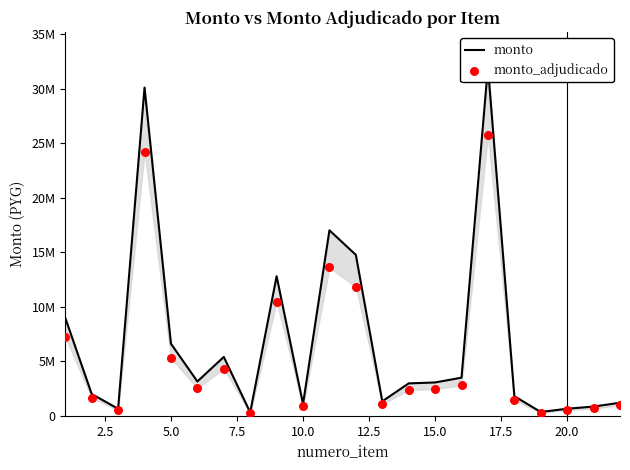

What are all the series names shown in the legend?

monto, monto_adjudicado